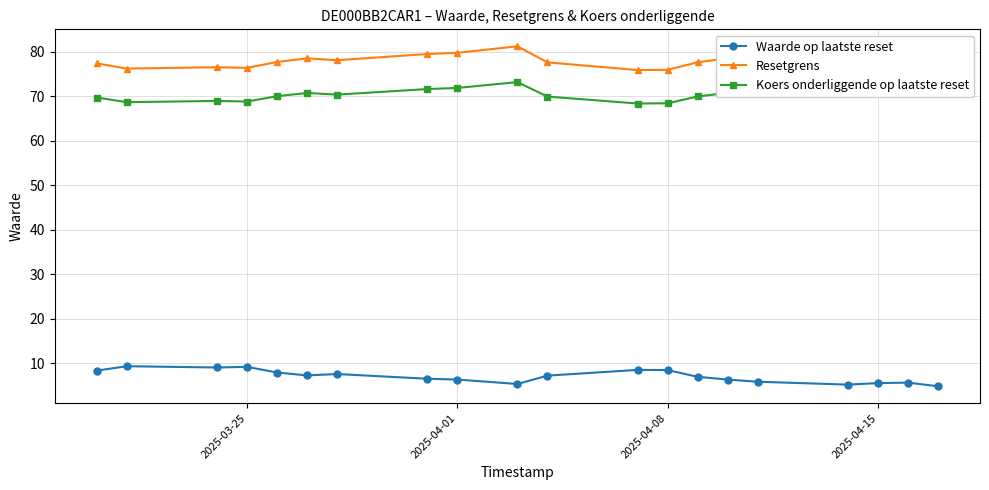

Which series has the largest total across all categories?

Resetgrens